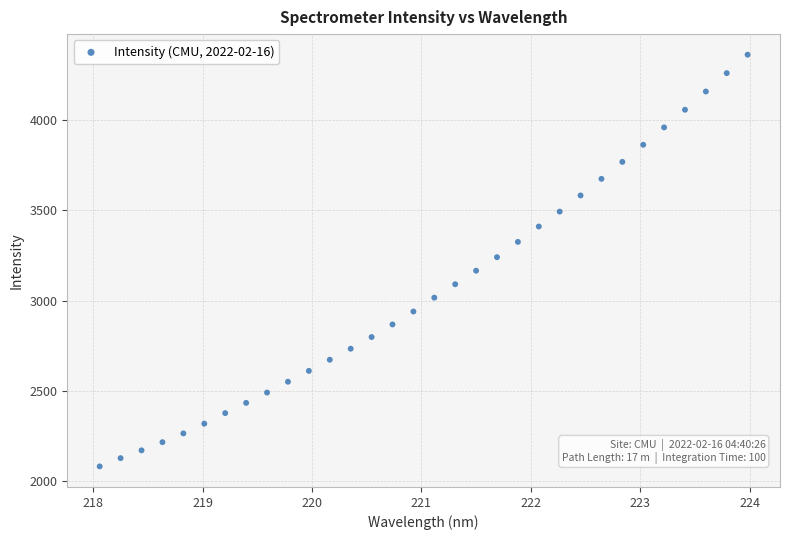

What is the range of Y values (max minus min)?

2285.4